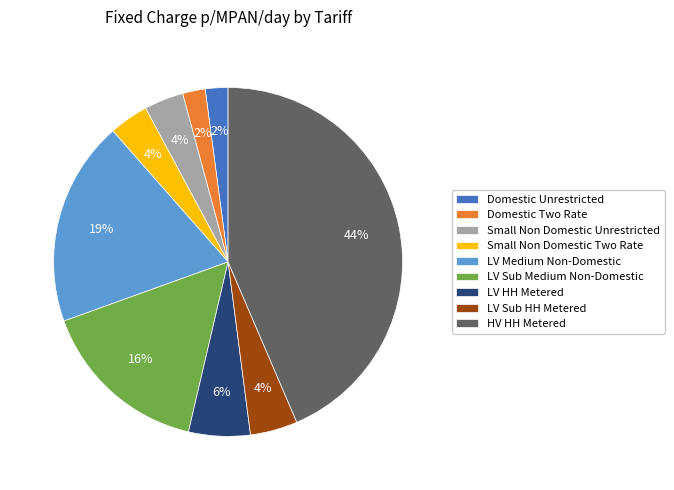

Combined, do LV Sub Medium Non-Domestic and LV Sub HH Metered account for over 50%?

No